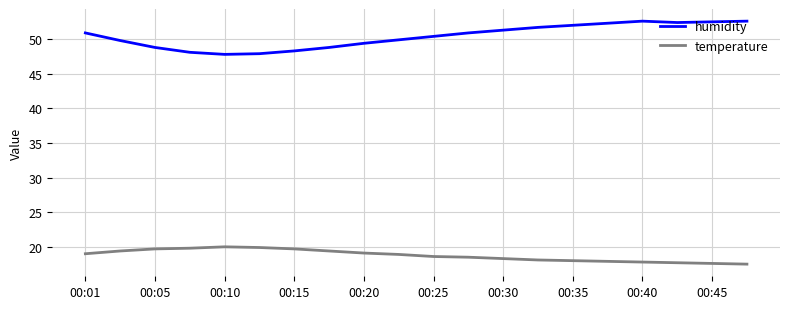

How many lines are shown in the chart?

2